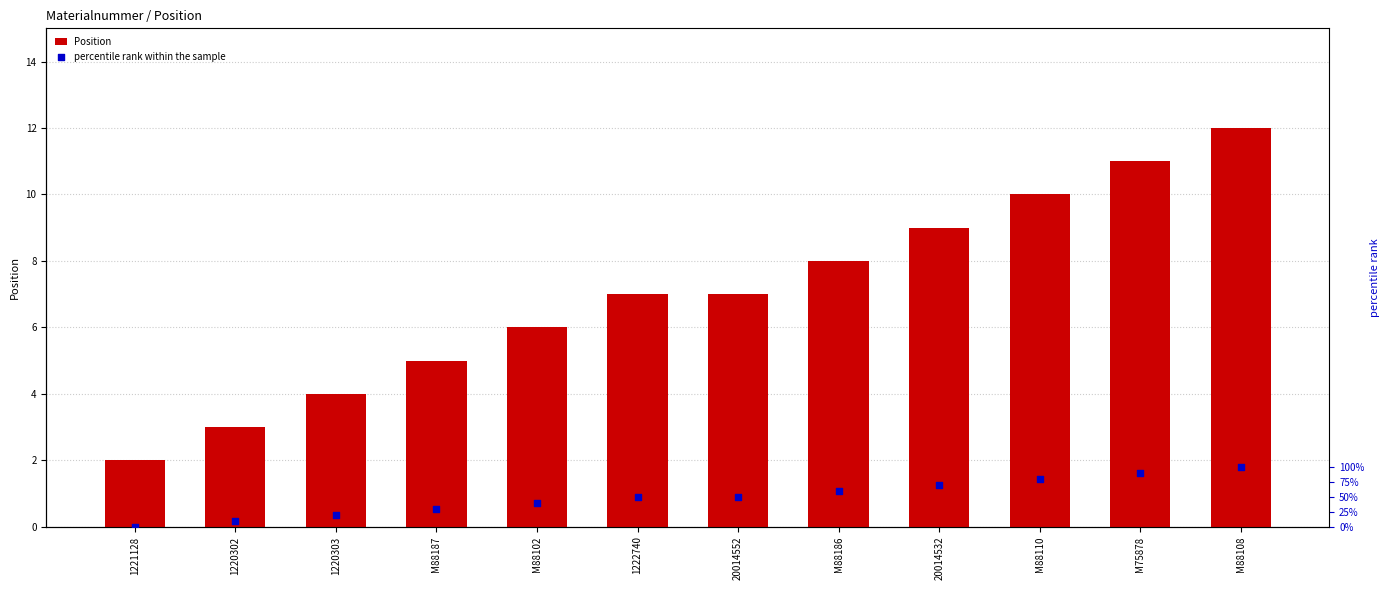

What are all the series names shown in the legend?

Position, percentile rank within the sample